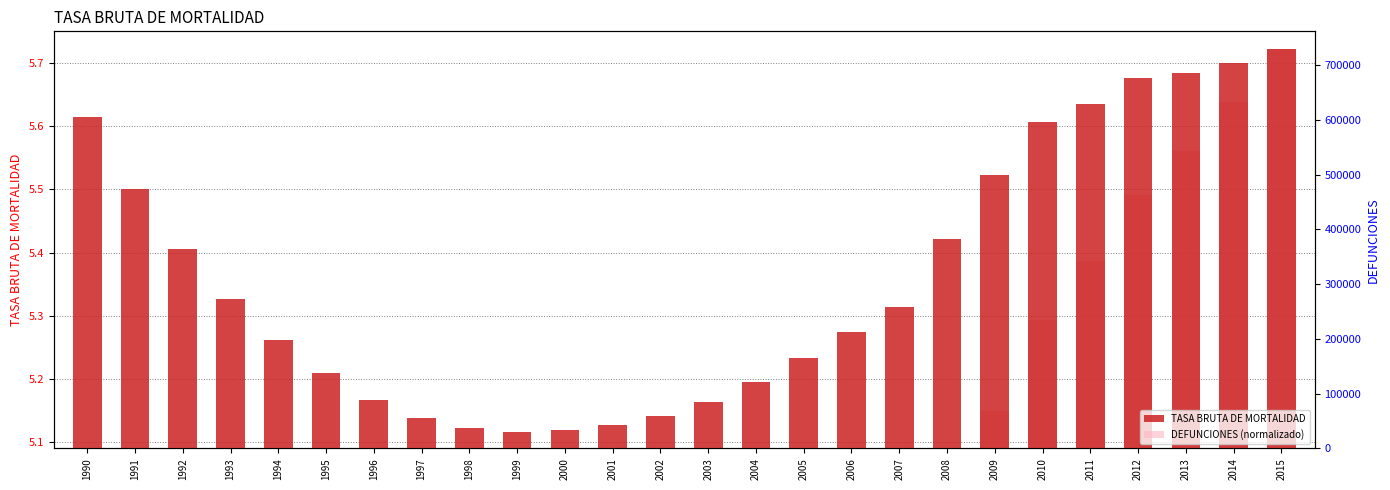

Between 1999 and 2014, which series saw the biggest shift?

DEFUNCIONES (normalizado)